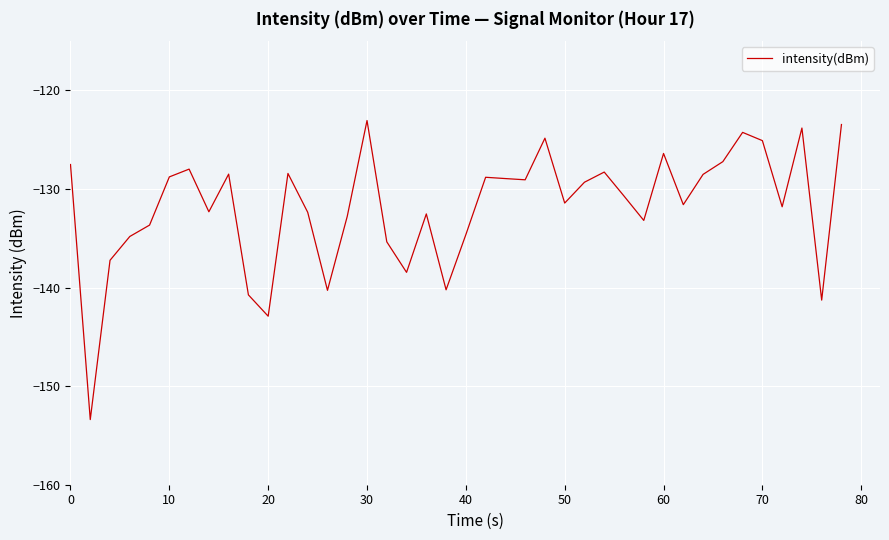

What is the maximum value shown in the chart?

-123.0